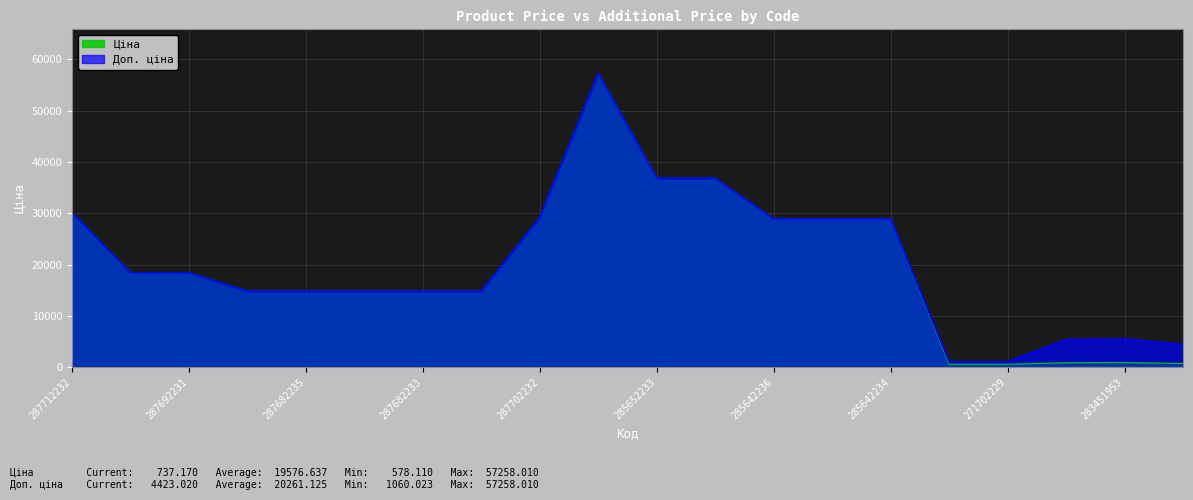

What is the smallest value displayed?

578.1